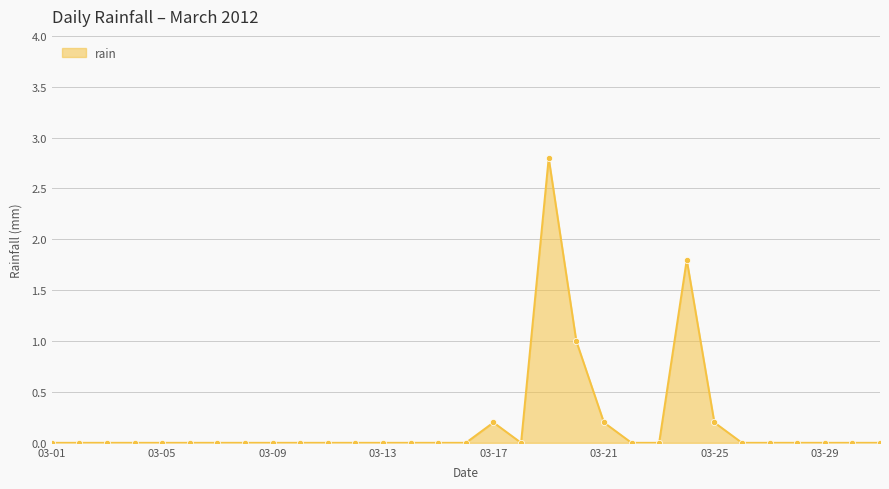

Does the chart have visible grid lines?

Yes